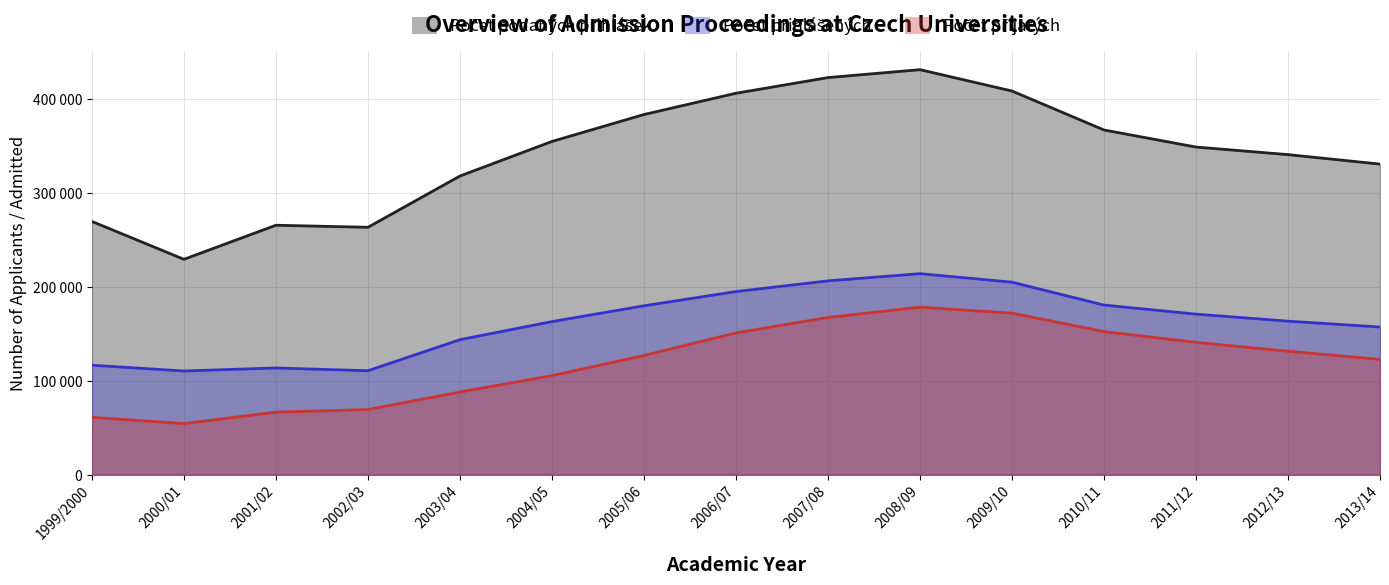

How many lines are shown in the chart?

3